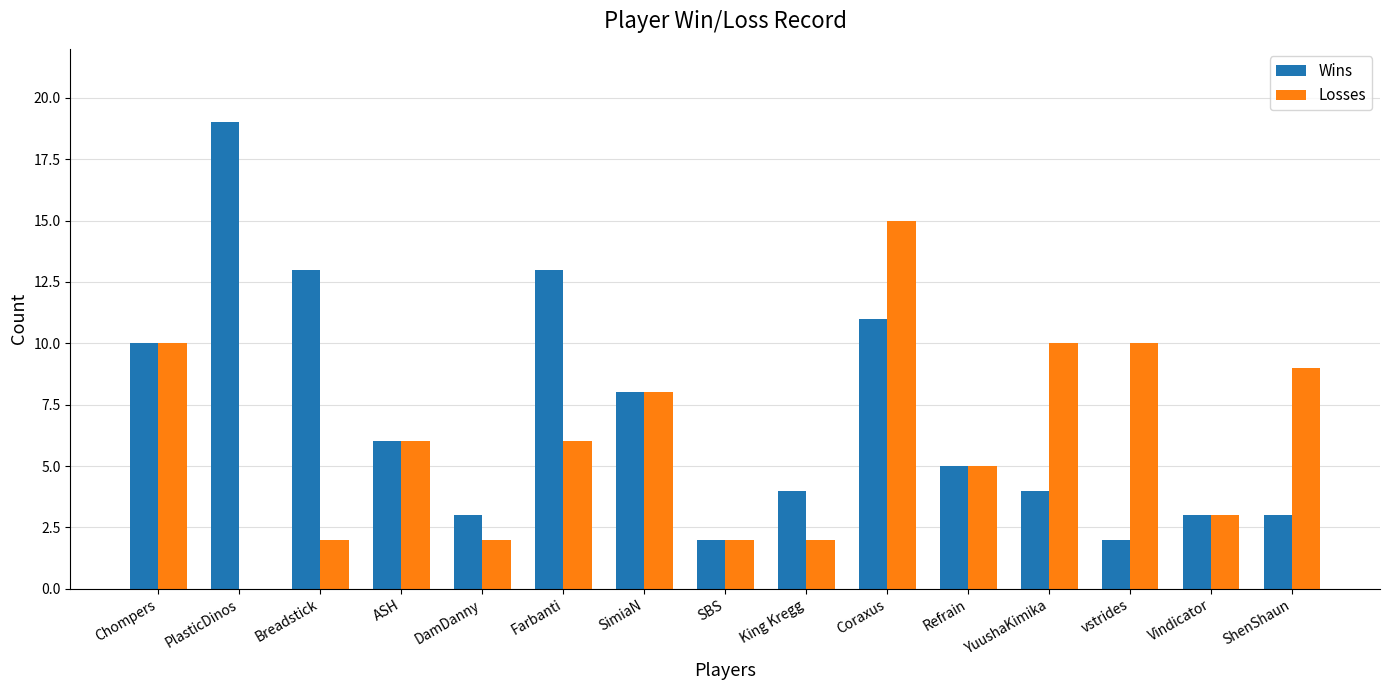

Which series has the widest spread of values?

Wins